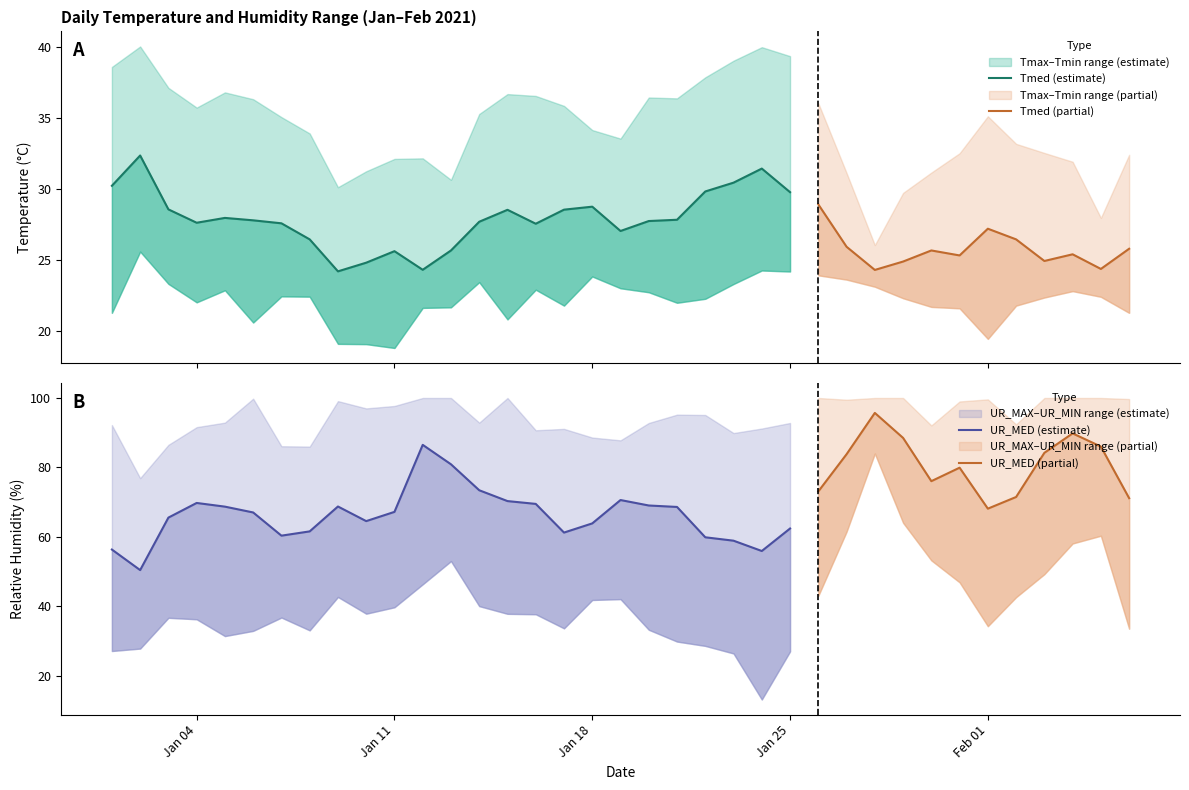

Does the chart display data point markers on the line(s)?

No